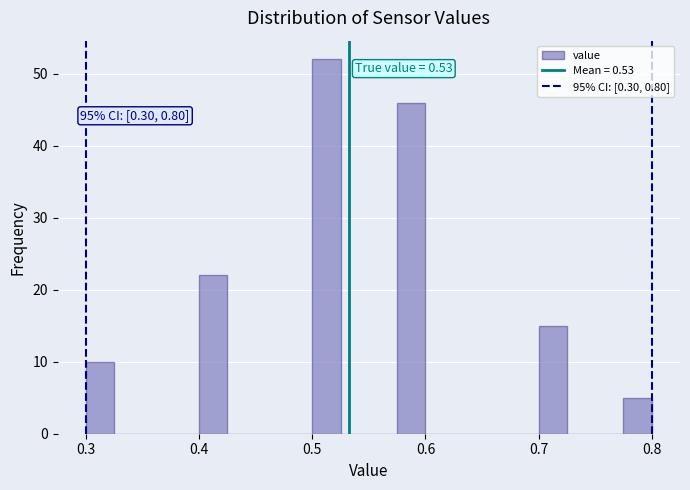

Read against the x-axis, roughly where is the centre of the tallest bar?

0.51